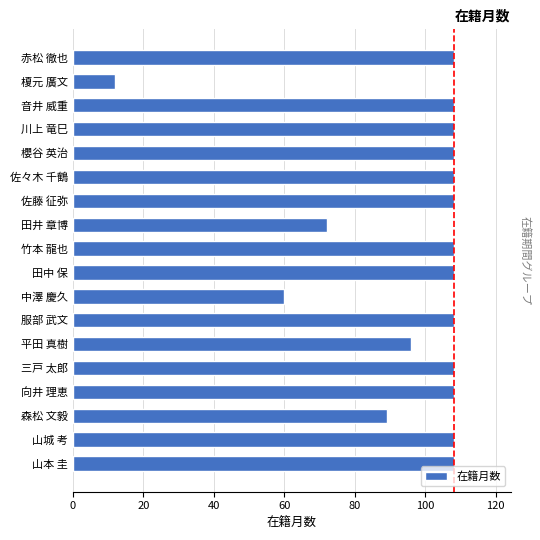

What is the label of the 12th bar from the bottom?

佐藤 征弥